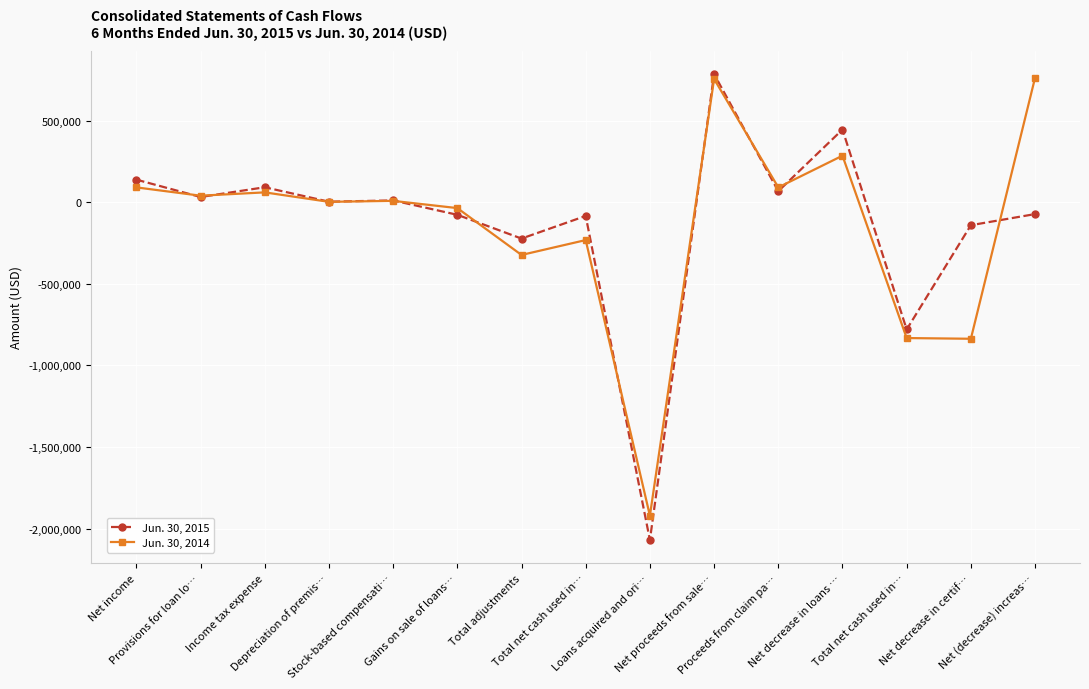

What is the average value of the Jun. 30, 2015 series?

-124698